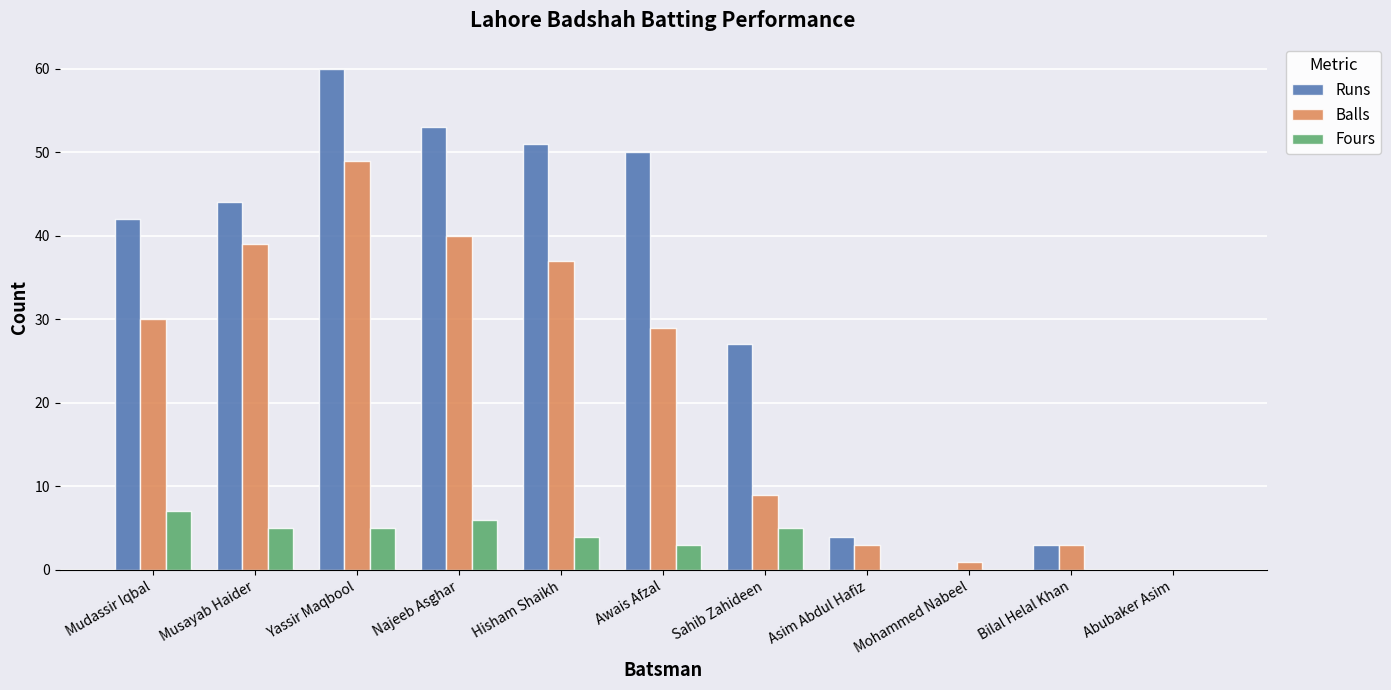

How many groups of bars are there?

11